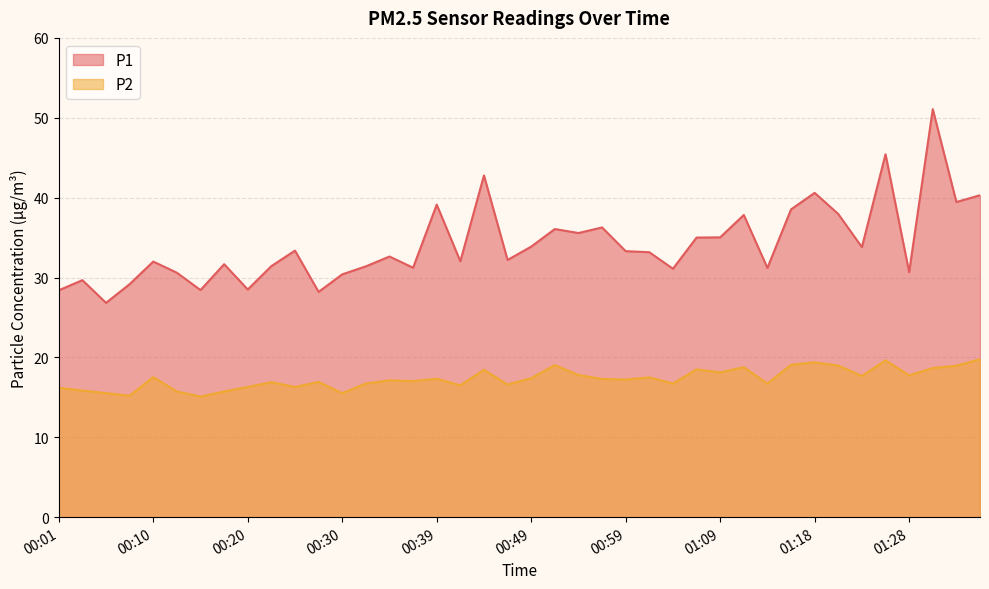

How many data points does each series have?

40